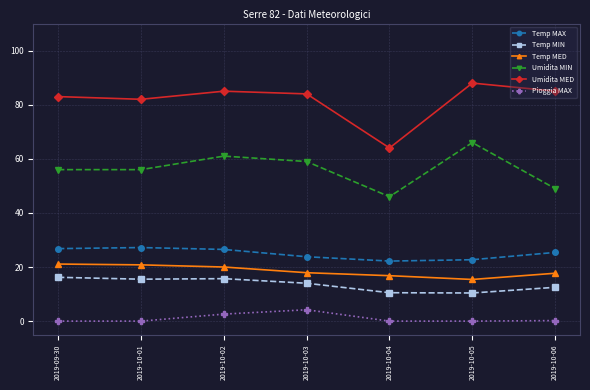

True or false: Temp MAX and Umidita MIN intersect in this chart.

False